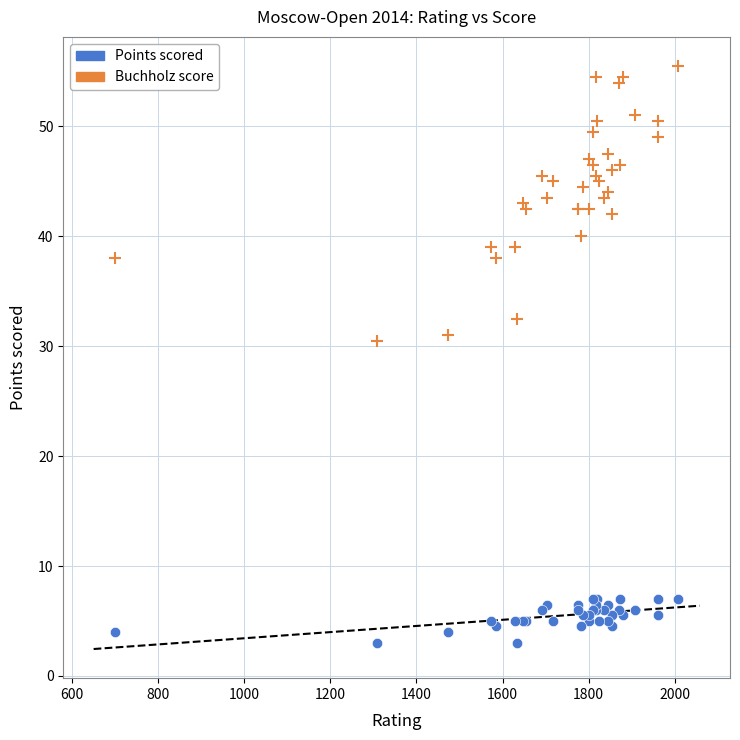

Which series contains the lowest Y value?

Points scored